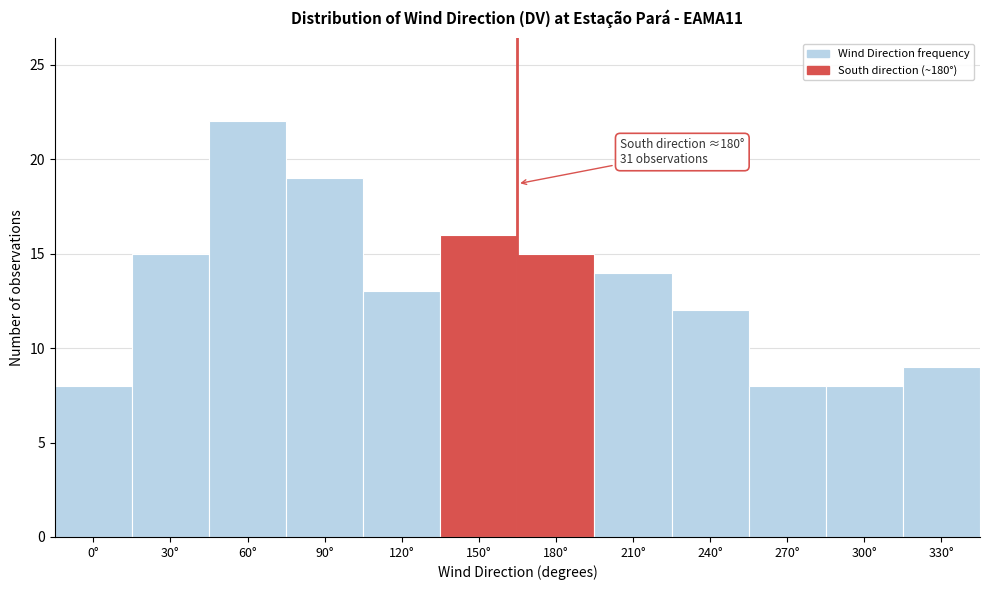

Reading right to left, transcribe all the data shown in this chart.

330°=9	300°=8	270°=8	240°=12	210°=14	180°=15	150°=16	120°=13	90°=19	60°=22	30°=15	0°=8